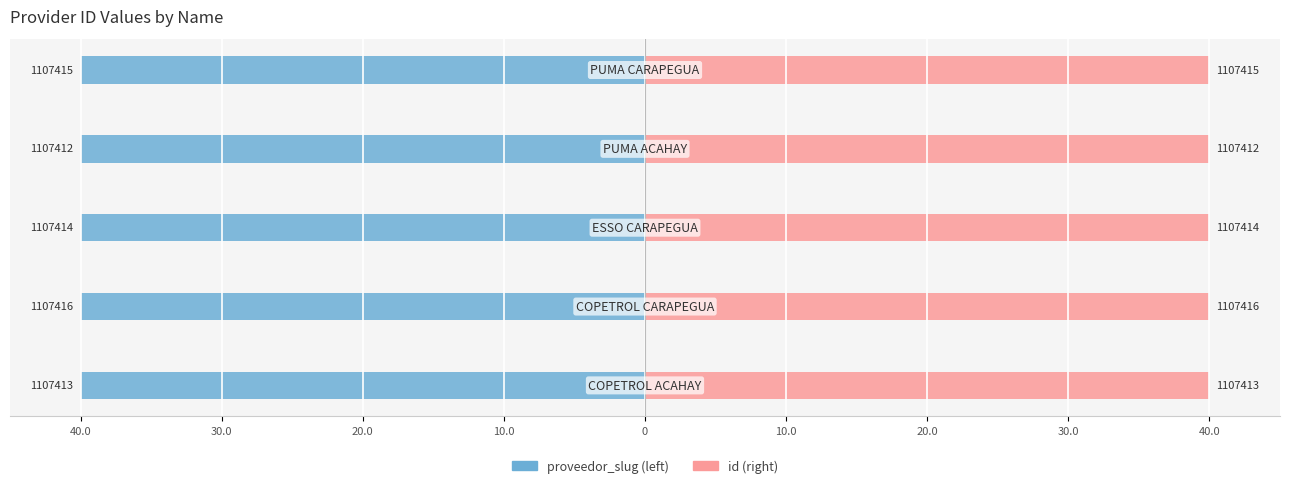

How many groups of bars are there?

5